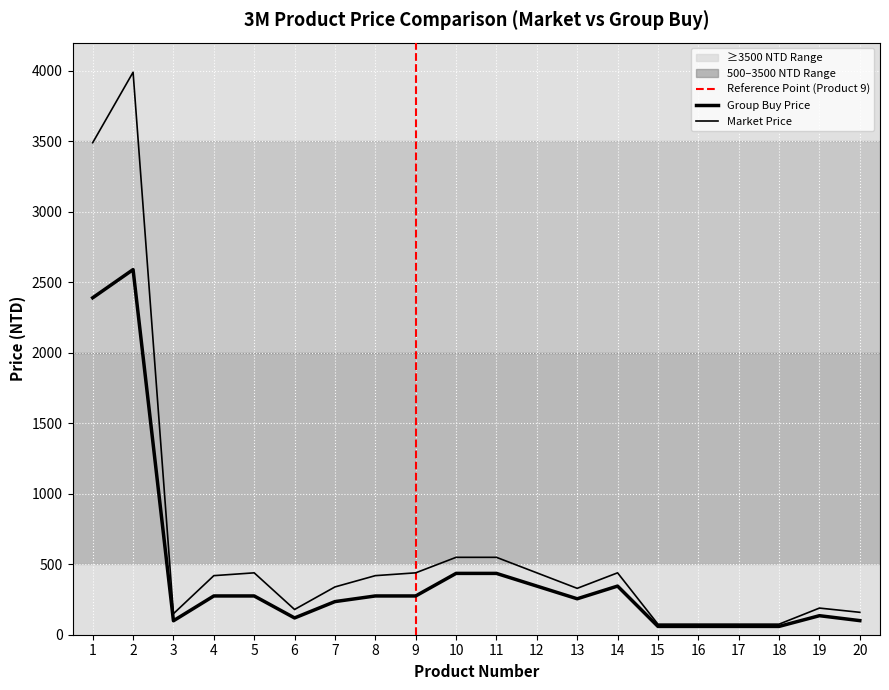

What is the sum of all Market Price values?

12816